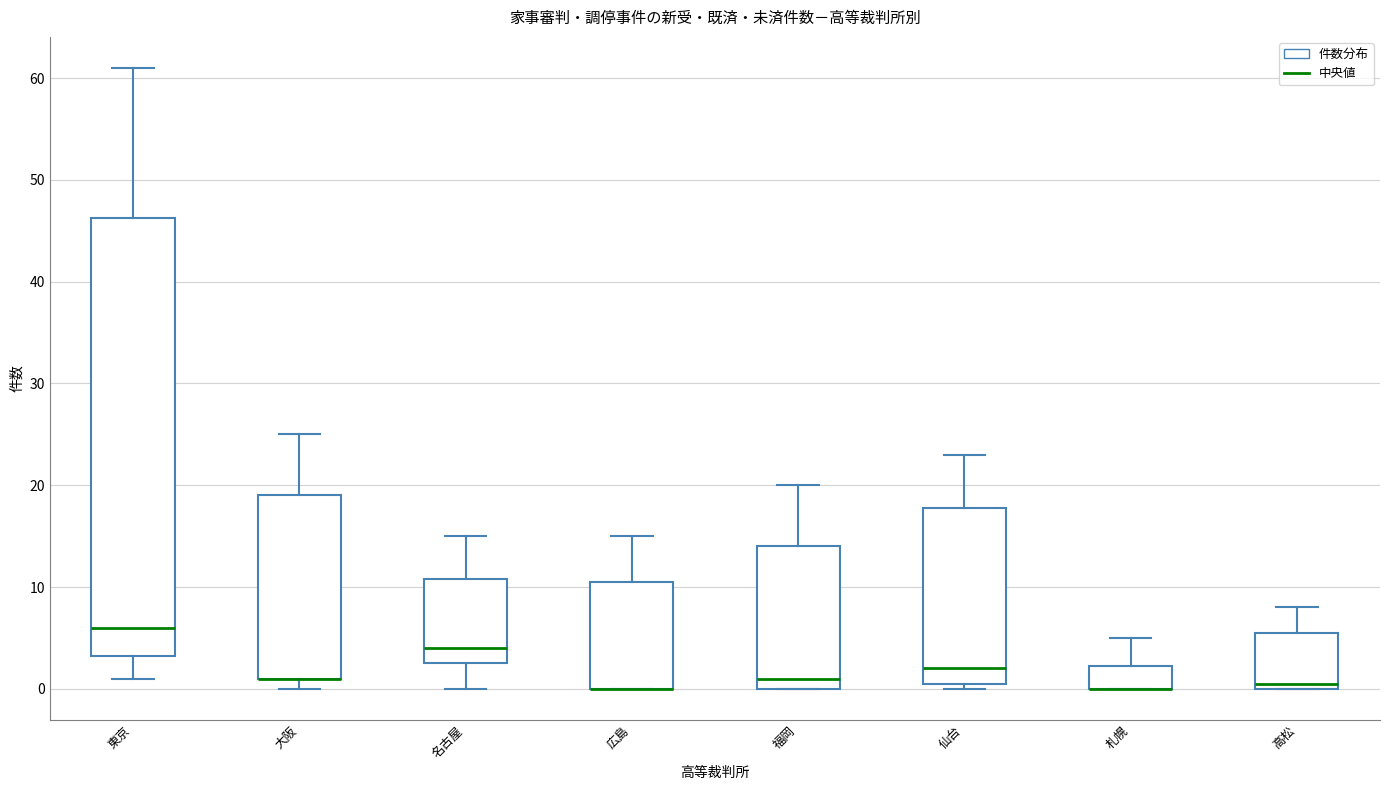

Where does the upper whisker of the box for 福岡 end on the y-axis? The values are not printed on the chart, so give them approximately, as read against the axis.

20